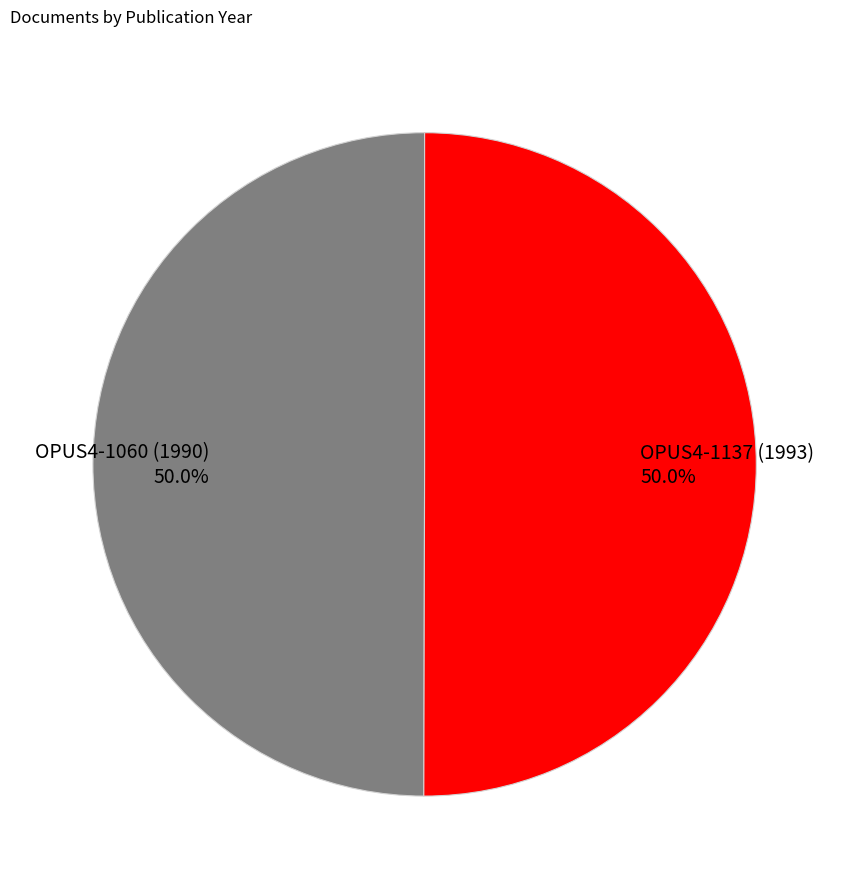

What is the ratio of the value at OPUS4-1137 (1993) 50.0% to the value at OPUS4-1060 (1990) 50.0%?

1.0